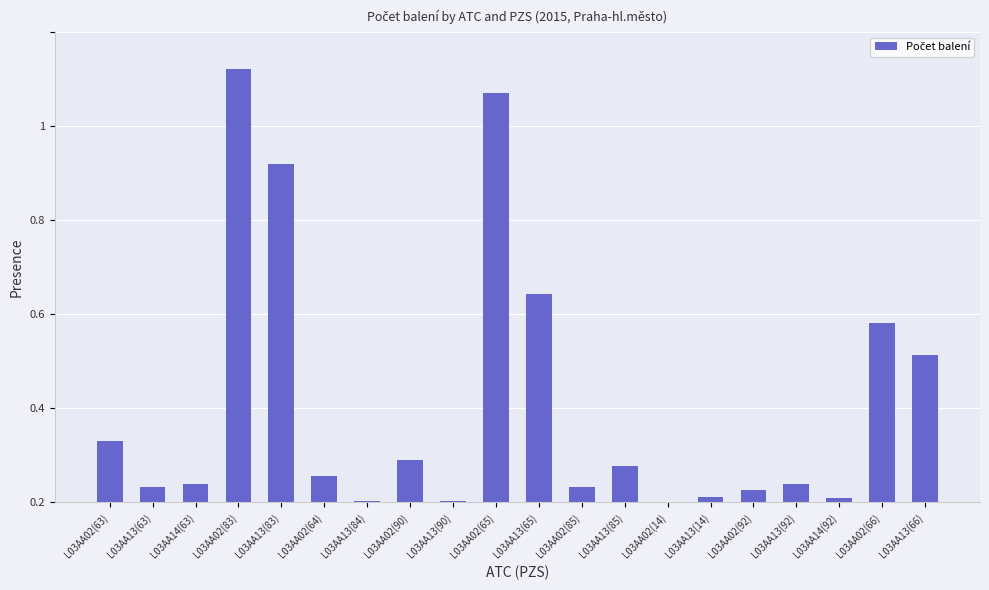

Is it true that the value at L03AA02(90) is 127.4?

True